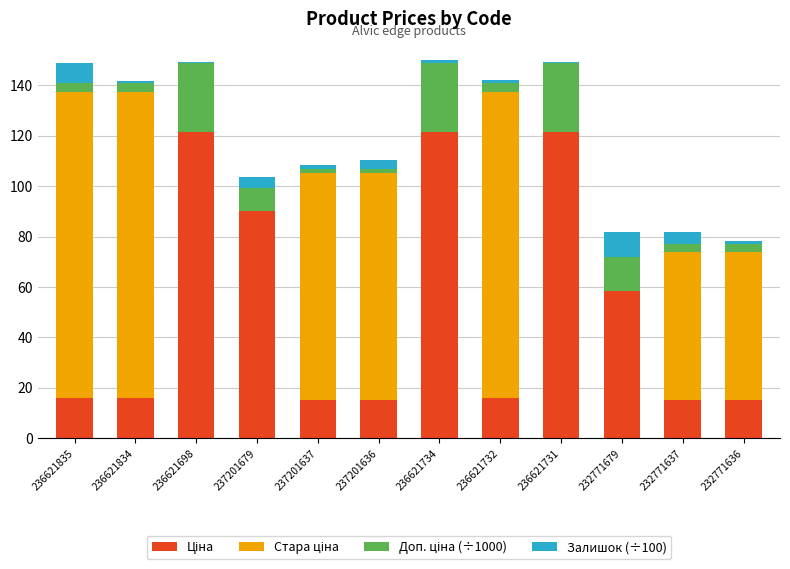

What is the total value across all series at 237201679?

103.7